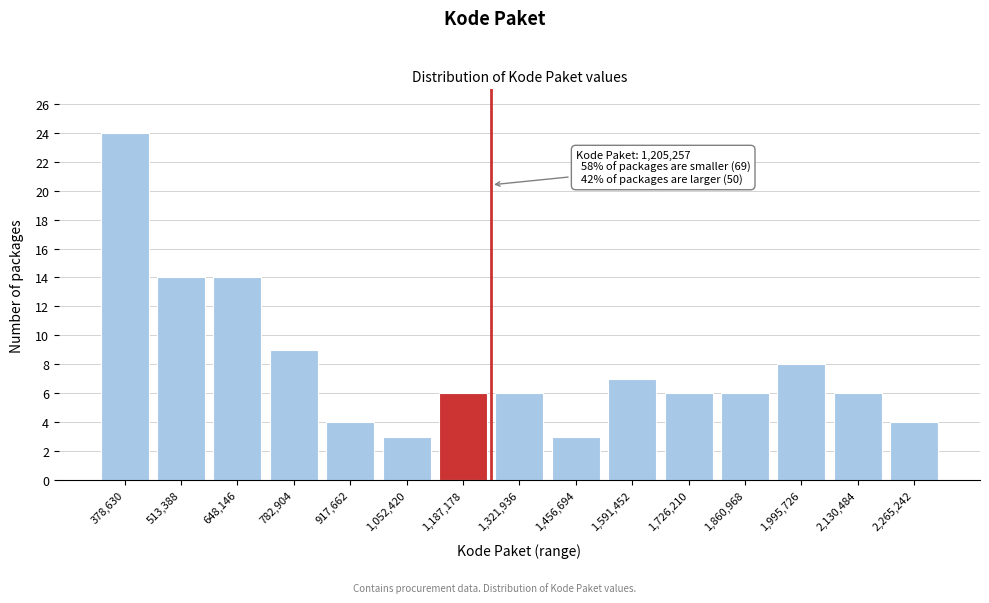

Reading left to right, list all the values displayed in this chart.

378,630=24	513,388=14	648,146=14	782,904=9	917,662=4	1,052,420=3	1,187,178=6	1,321,936=6	1,456,694=3	1,591,452=7	1,726,210=6	1,860,968=6	1,995,726=8	2,130,484=6	2,265,242=4